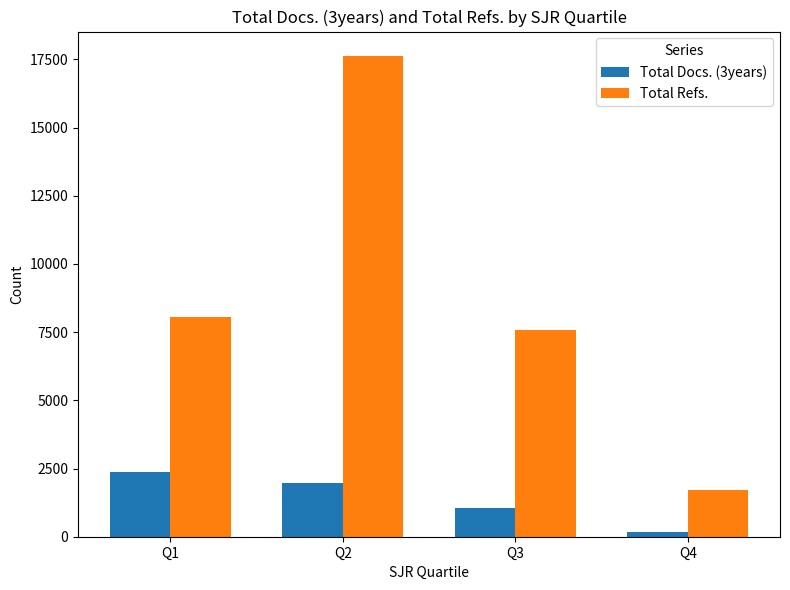

How many bars are there in total?

8